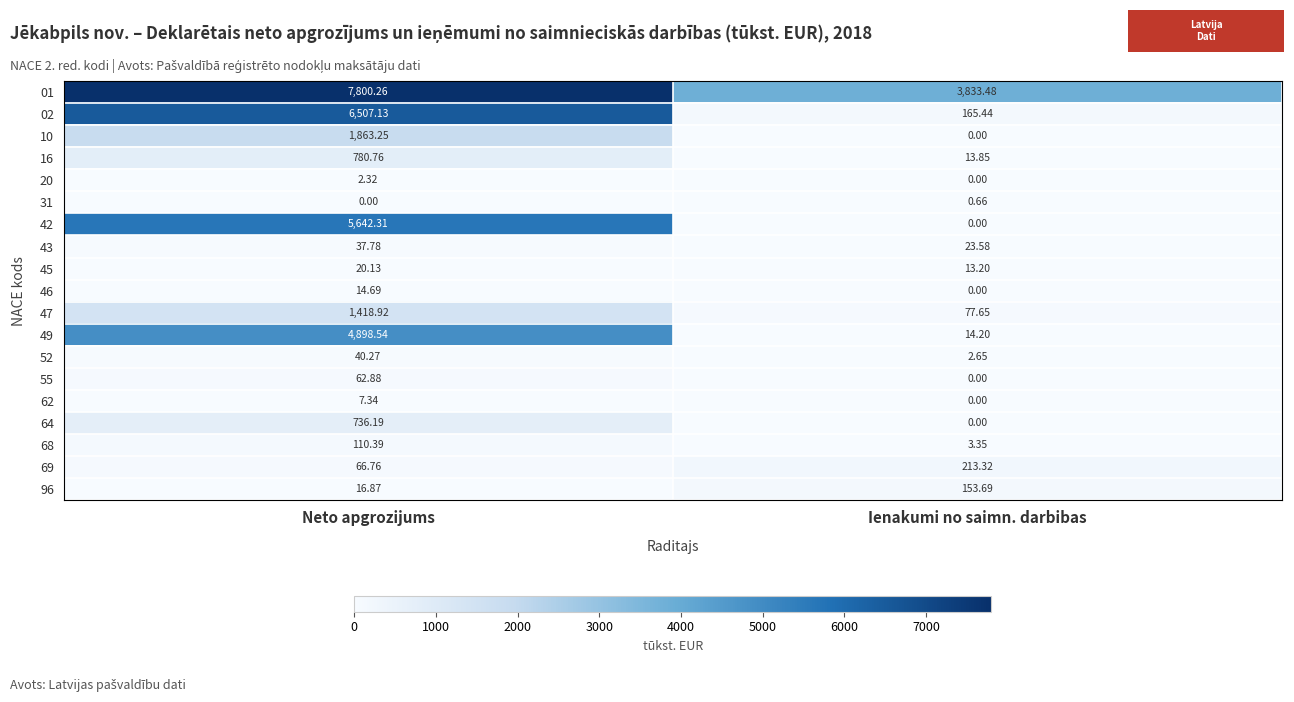

Rank the categories by 31 value from highest to lowest.

Ienakumi no saimn. darbibas, Neto apgrozijums